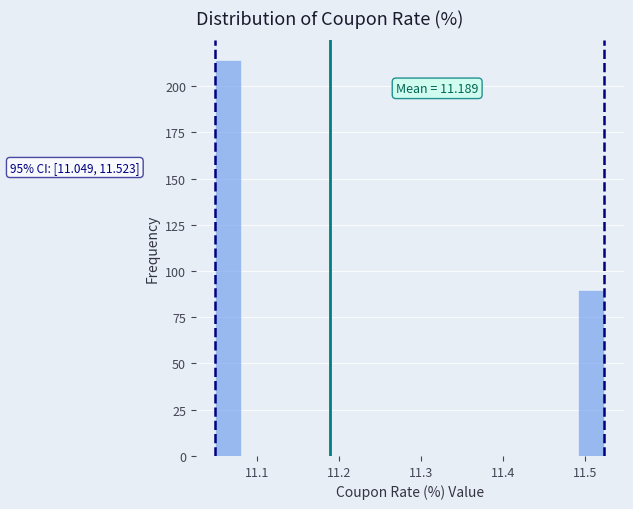

Around what value on the x-axis is the tallest bar? Give the approximate position of its centre, as read against the axis.

11.06